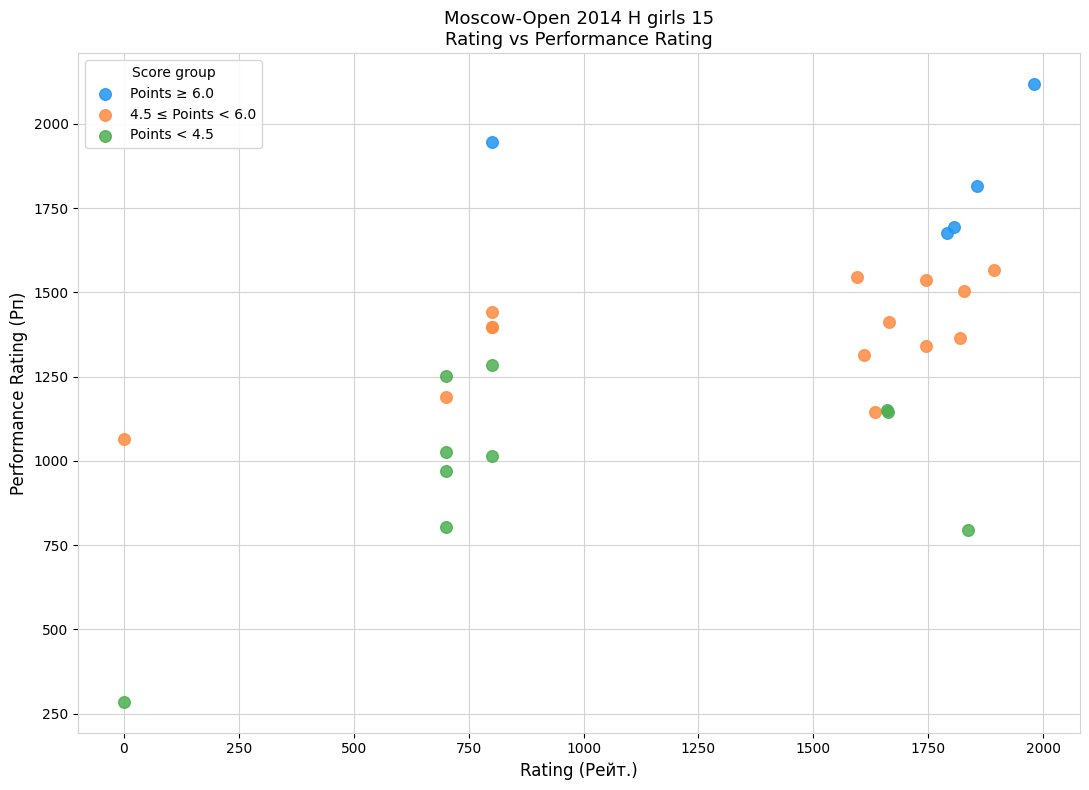

Which series contains the lowest Y value?

Points < 4.5